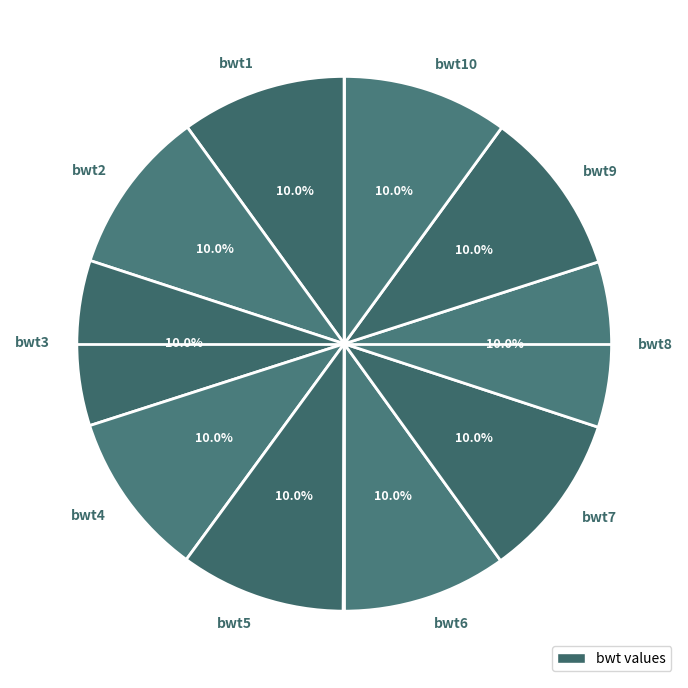

Approximately how many times larger is the value at bwt5 compared to bwt1?

1.0